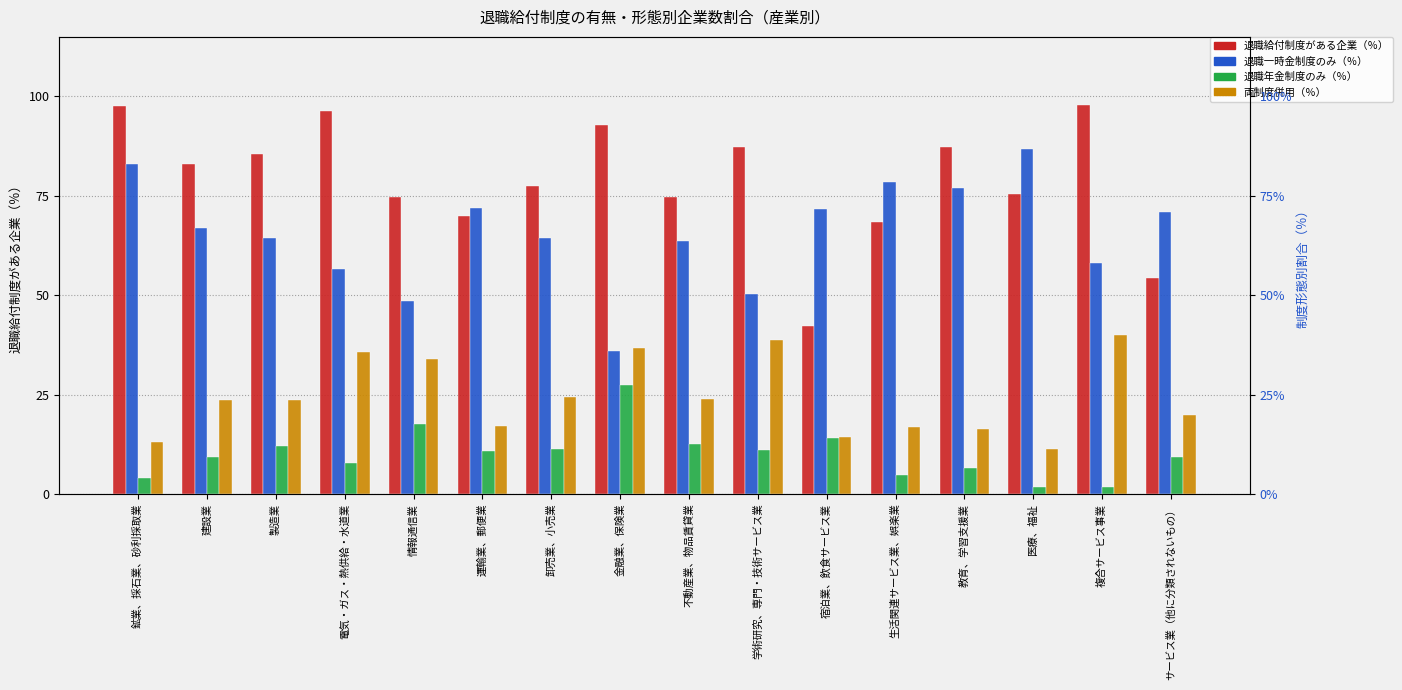

Reading left to right, list all the values displayed in this chart.

退職給付制度がある企業（％）: 97.6	82.9	85.6	96.4	74.6	69.9	77.4	92.8	74.7	87.2	42.2	68.5	87.3	75.5	97.9	54.4
退職一時金制度のみ（％）: 82.9	67.0	64.4	56.6	48.5	72.0	64.4	35.9	63.6	50.3	71.6	78.4	77.1	86.9	58.0	70.9
退職年金制度のみ（％）: 4.0	9.2	12.0	7.7	17.7	10.8	11.2	27.5	12.6	11.0	14.0	4.8	6.6	1.7	1.8	9.3
両制度併用（％）: 13.1	23.7	23.6	35.7	33.9	17.2	24.4	36.6	23.8	38.7	14.4	16.8	16.3	11.4	40.1	19.8